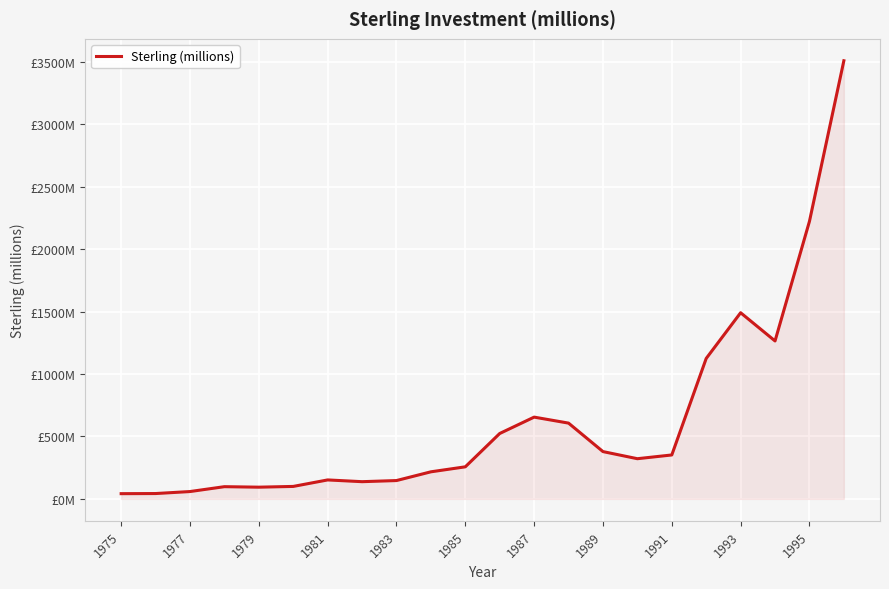

Is this an area chart (filled region under the line)?

Yes